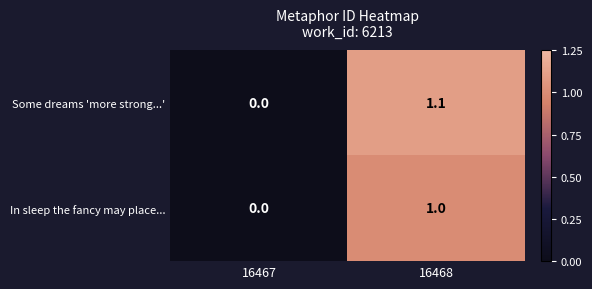

Reading left to right, list all the values displayed in this chart.

Some dreams 'more strong...': 0.0	1.1
In sleep the fancy may place...: 0.0	1.0